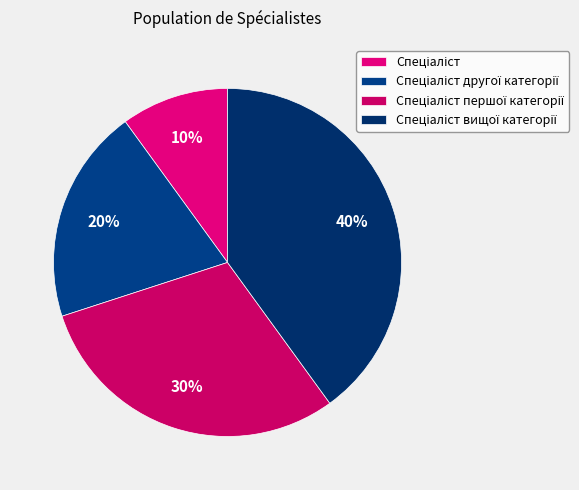

How much of the chart is everything except Спеціаліст другої категорії?

80.0%